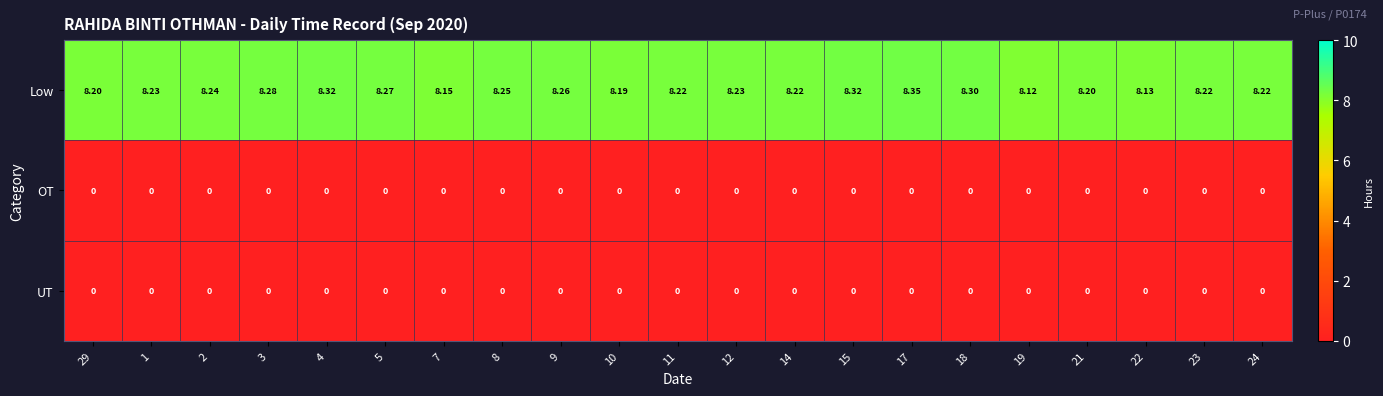

Is the value of OT at 29 greater than the value of Low at 3?

No